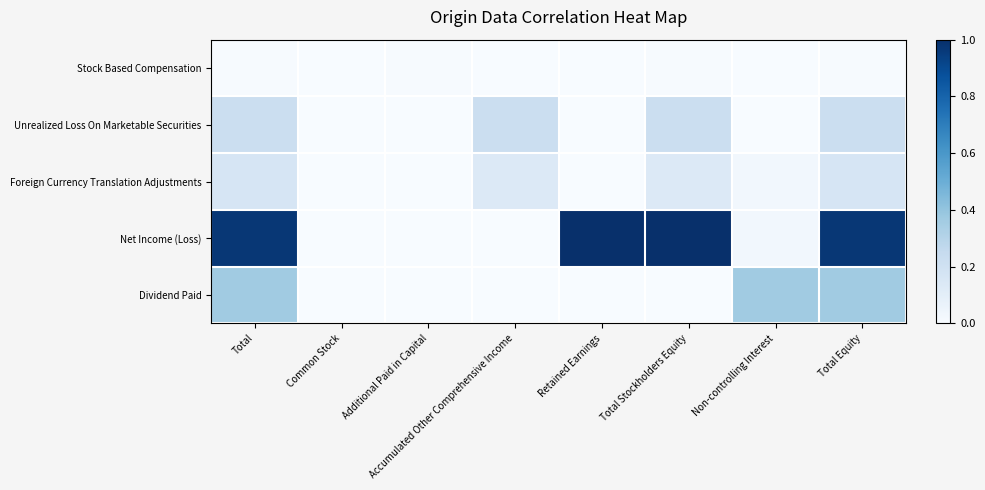

Reading left to right, what are all the values shown in this chart?

Stock Based Compensation: Total=0.0	Common Stock=0.0	Additional Paid in Capital=0.0	Accumulated Other Comprehensive Income=0.0	Retained Earnings=0.0	Total Stockholders Equity=0.0	Non-controlling Interest=0.0	Total Equity=0.0
Unrealized Loss On Marketable Securities: Total=0.2	Common Stock=0.0	Additional Paid in Capital=0.0	Accumulated Other Comprehensive Income=0.2	Retained Earnings=0.0	Total Stockholders Equity=0.2	Non-controlling Interest=0.0	Total Equity=0.2
Foreign Currency Translation Adjustments: Total=0.2	Common Stock=0.0	Additional Paid in Capital=0.0	Accumulated Other Comprehensive Income=0.1	Retained Earnings=0.0	Total Stockholders Equity=0.1	Non-controlling Interest=0.0	Total Equity=0.2
Net Income (Loss): Total=1.0	Common Stock=0.0	Additional Paid in Capital=0.0	Accumulated Other Comprehensive Income=0.0	Retained Earnings=1.0	Total Stockholders Equity=1.0	Non-controlling Interest=0.0	Total Equity=1.0
Dividend Paid: Total=0.4	Common Stock=0.0	Additional Paid in Capital=0.0	Accumulated Other Comprehensive Income=0.0	Retained Earnings=0.0	Total Stockholders Equity=0.0	Non-controlling Interest=0.4	Total Equity=0.4